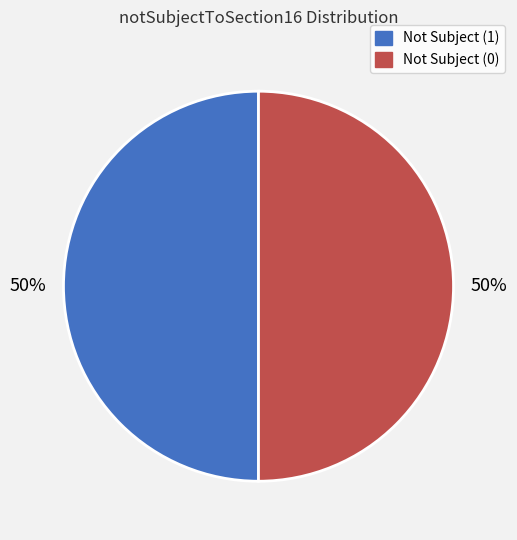

To the nearest percent, what is the difference between the largest and smallest slice percentages?

0%